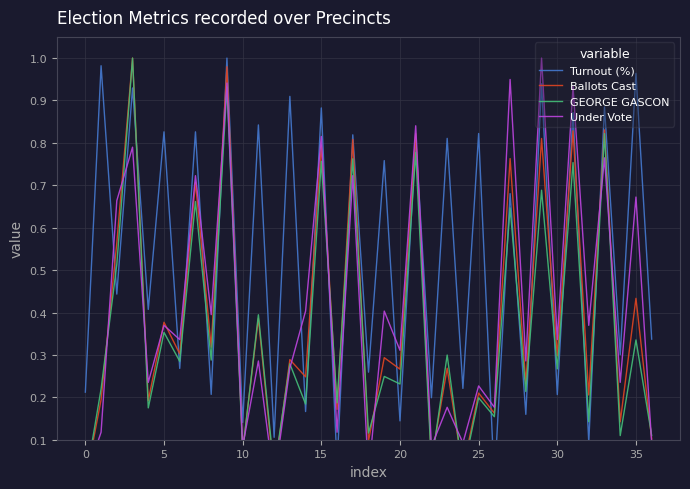

Which series has the largest total across all categories?

Turnout (%)